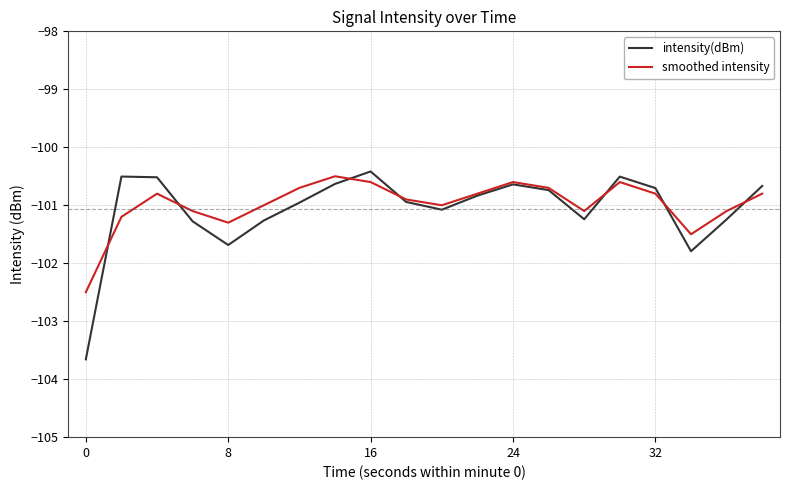

True or false: smoothed intensity and intensity(dBm) intersect in this chart.

True